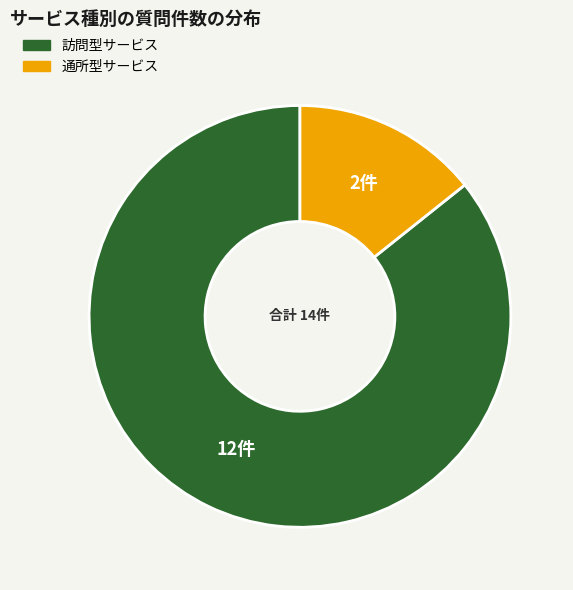

Rank the categories by value from lowest to highest.

通所型サービス, 訪問型サービス